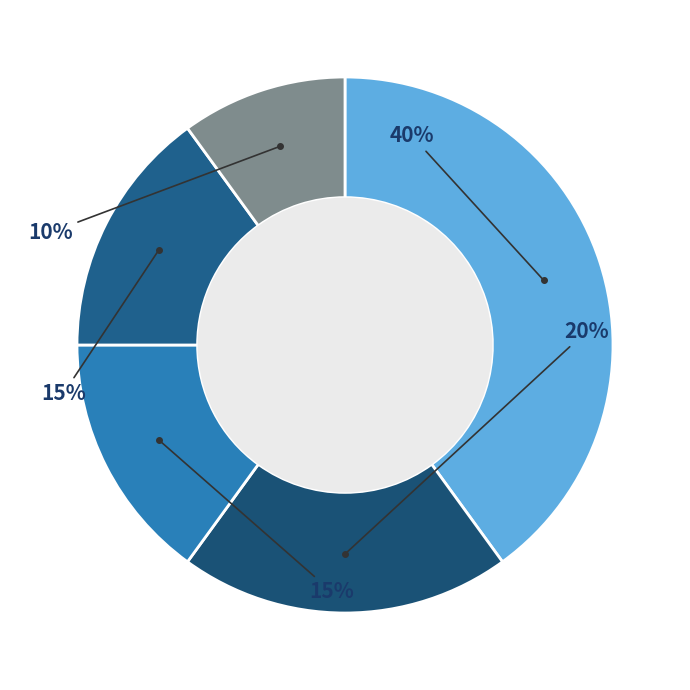

How many slices are in this pie chart?

5